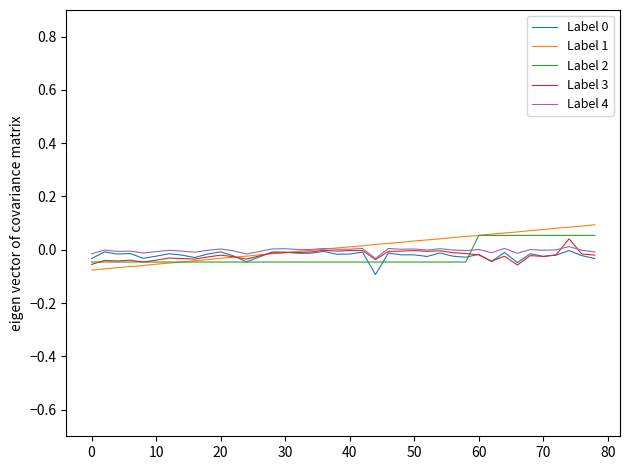

Does the chart have visible grid lines?

No